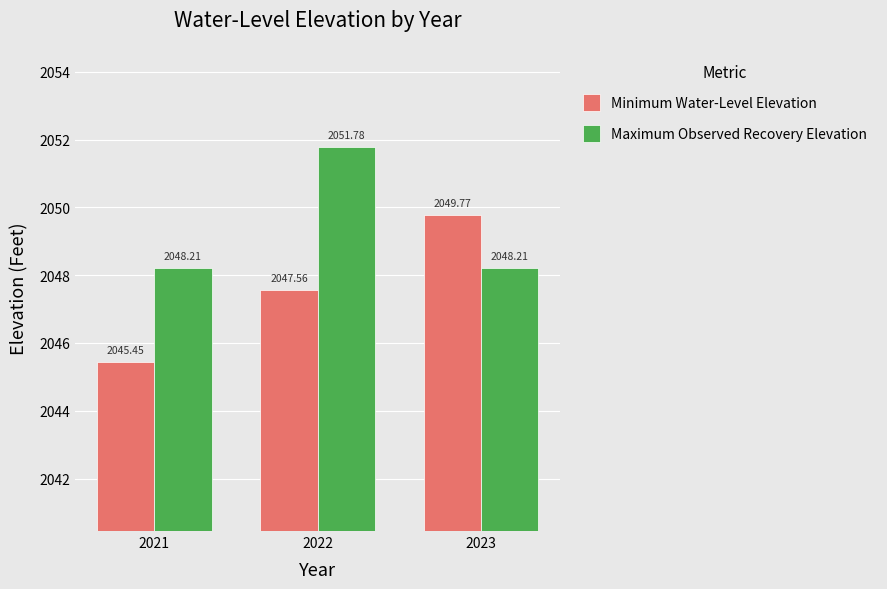

Reading left to right, transcribe all the data shown in this chart.

Minimum Water-Level Elevation: 2045.5	2047.6	2049.8
Maximum Observed Recovery Elevation: 2048.2	2051.8	2048.2